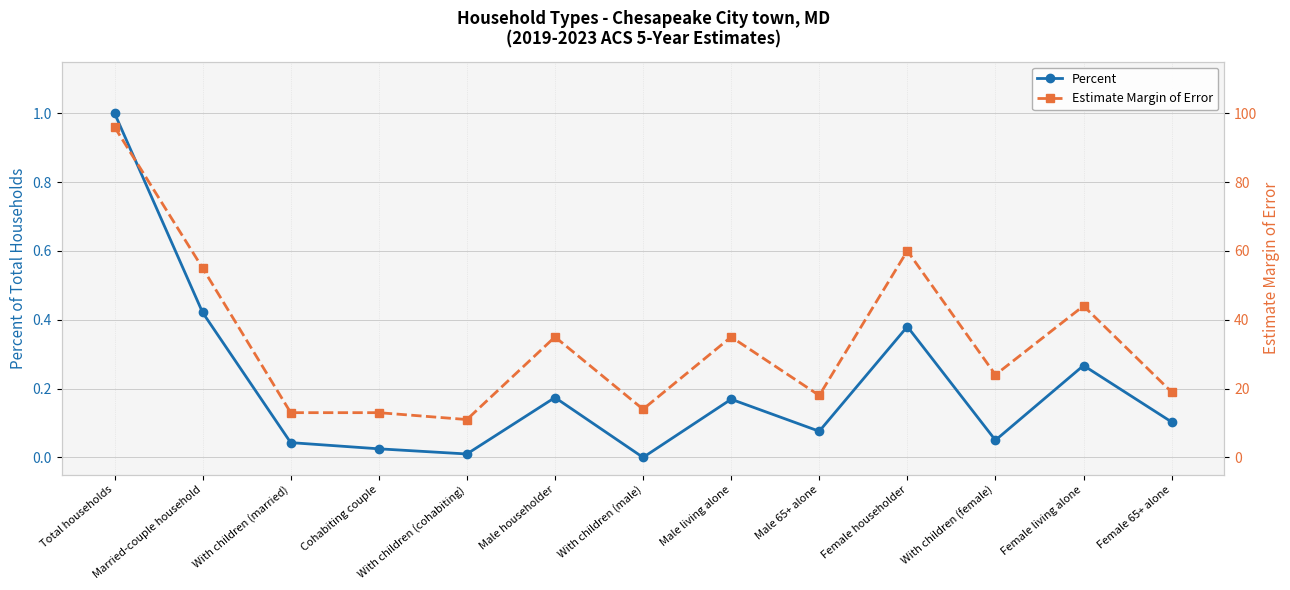

What are all the series names shown in the legend?

Percent, Estimate Margin of Error